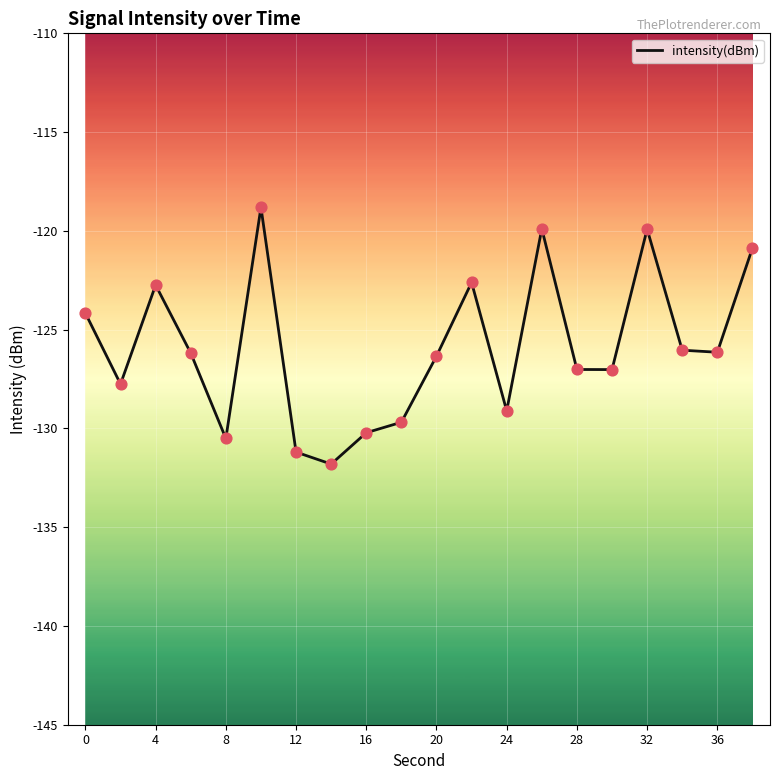

What is the maximum value shown in the chart?

-118.8